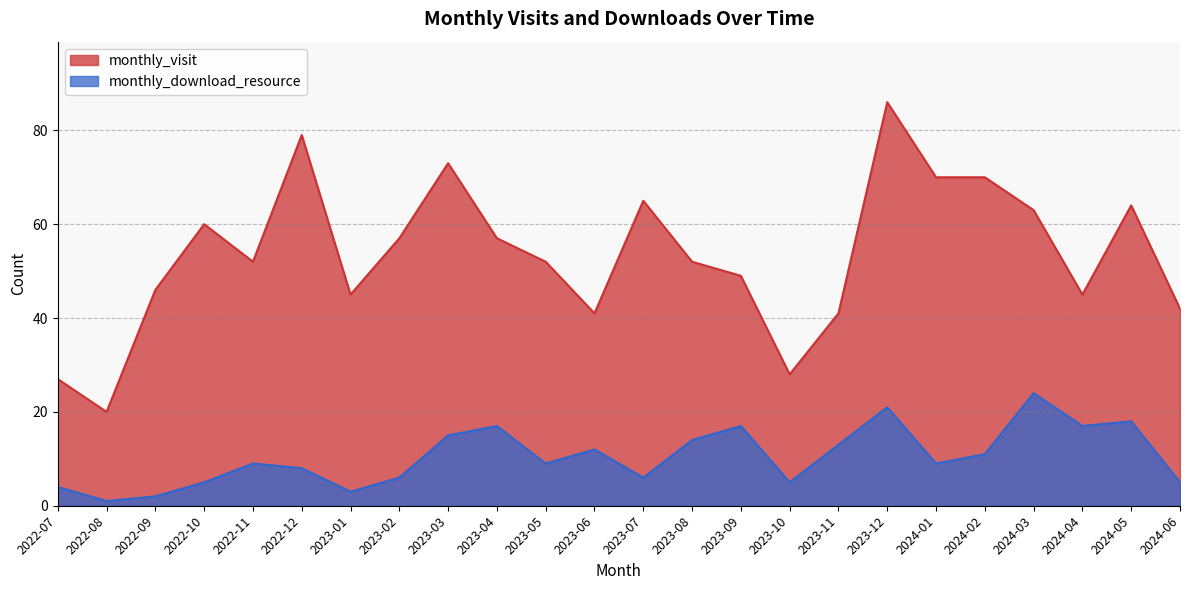

Reading left to right, extract all data points from this chart.

monthly_visit: 27	20	46	60	52	79	45	57	73	57	52	41	65	52	49	28	41	86	70	70	63	45	64	42
monthly_download_resource: 4	1	2	5	9	8	3	6	15	17	9	12	6	14	17	5	13	21	9	11	24	17	18	5